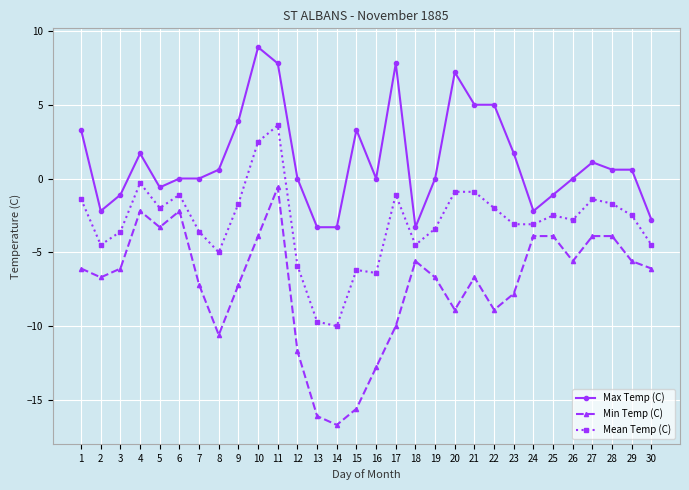

What is the value of the Min Temp (C) point at the 5th from the left?

-3.3